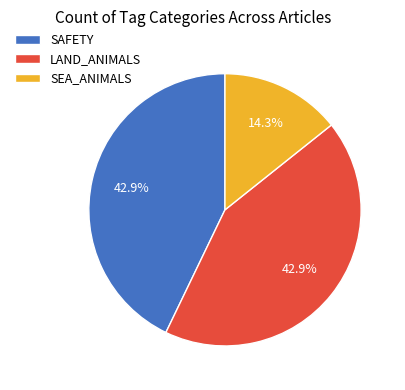

What percentage is NOT represented by SAFETY?

57.1%